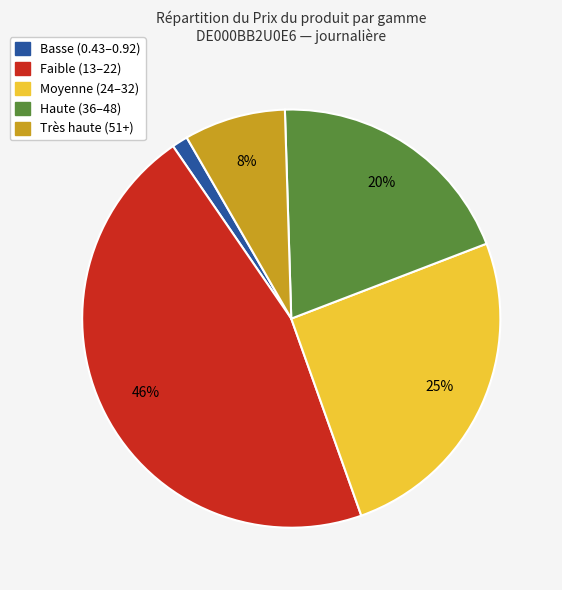

To the nearest percent, what is the difference between the largest and smallest slice percentages?

45%